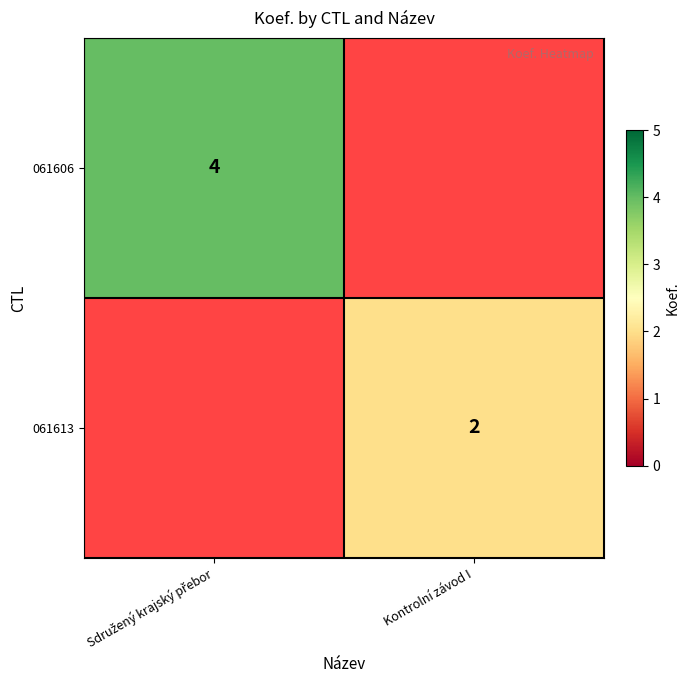

The value of 061613 at Kontrolní závod I is 2.0. True or false?

True